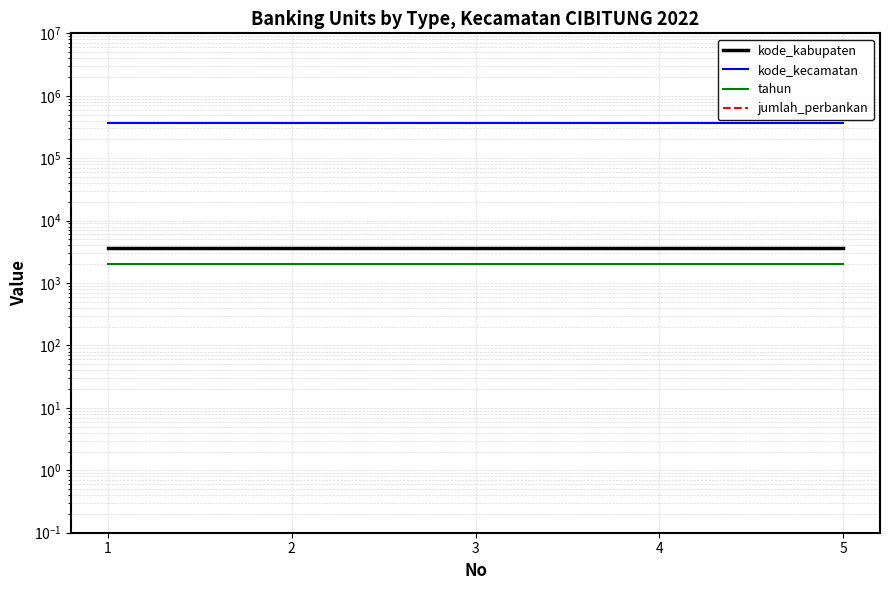

Which label corresponds to the smallest value in the chart?

1